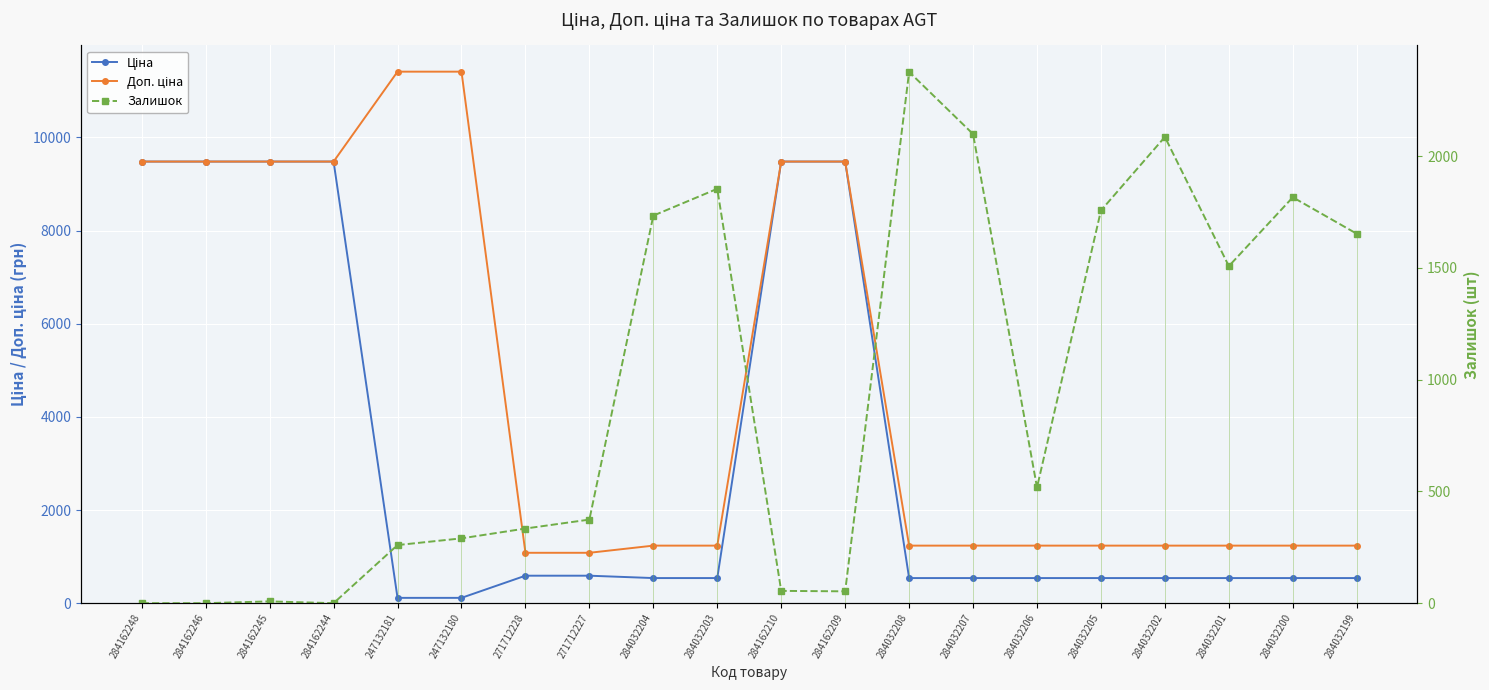

Which label corresponds to the smallest value in the chart?

284162248